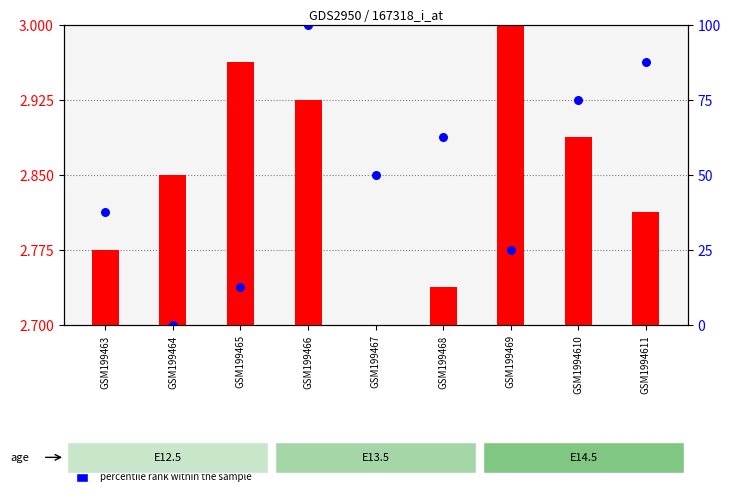

Which has a higher value, GSM199468 or GSM199463?

GSM199468